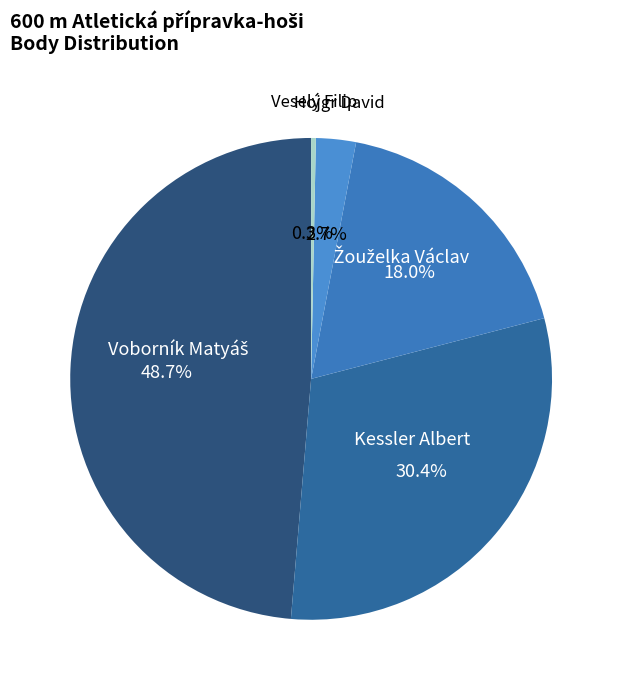

Is there any slice that represents more than half of the pie?

No